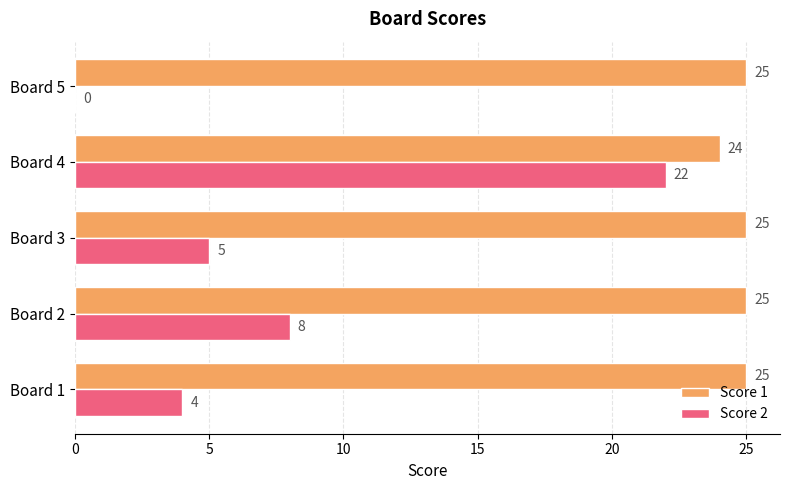

What are all the series names shown in the legend?

Score 1, Score 2